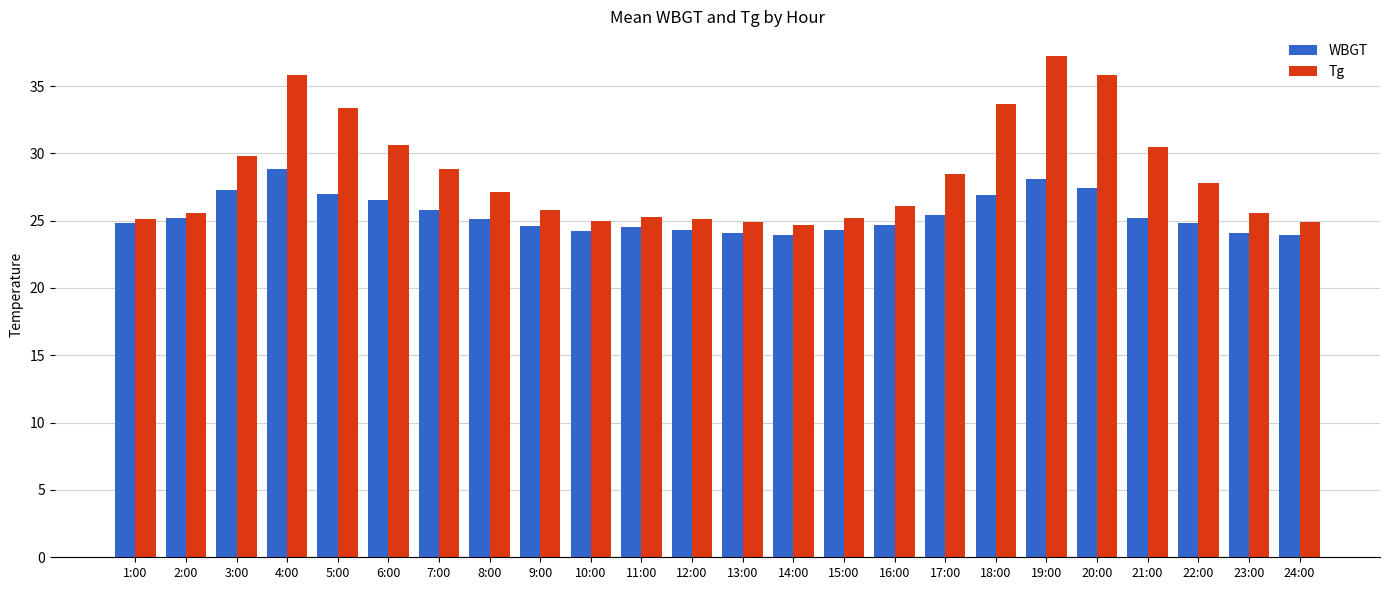

Rank the series by their average value, from lowest to highest.

WBGT, Tg